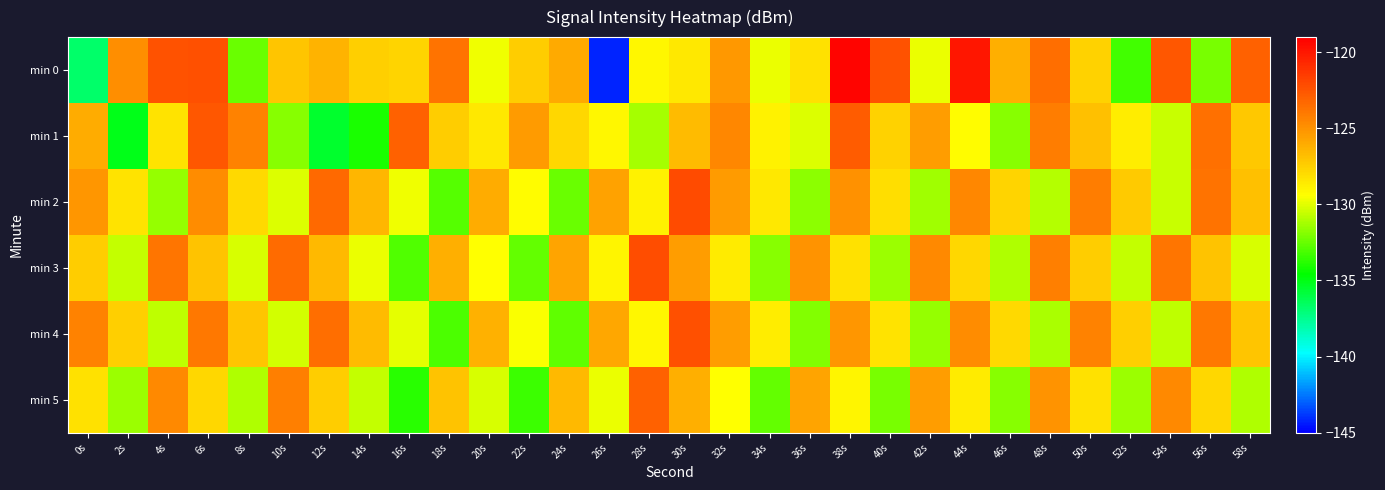

Between 30s and 28s, which is larger?

30s